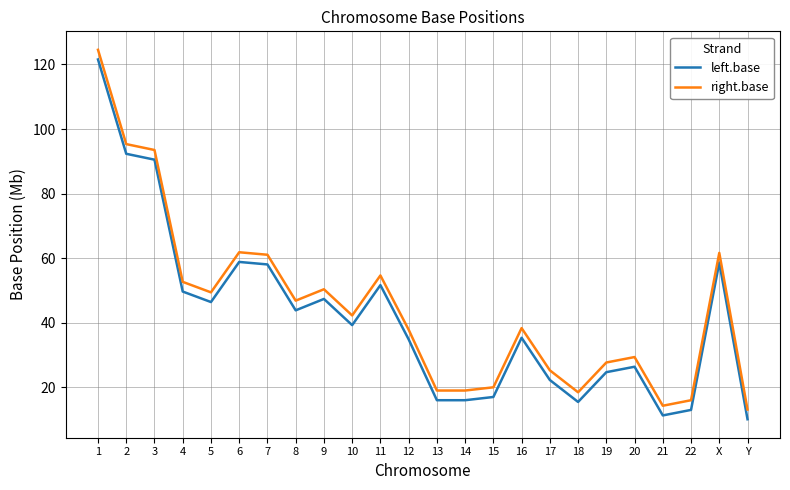

What is the difference between the highest and lowest values at 5?

3.0